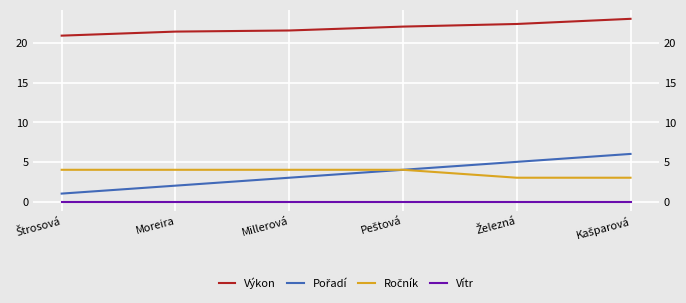

Is the value of Výkon at Moreira greater than the value of Pořadí at Moreira?

Yes